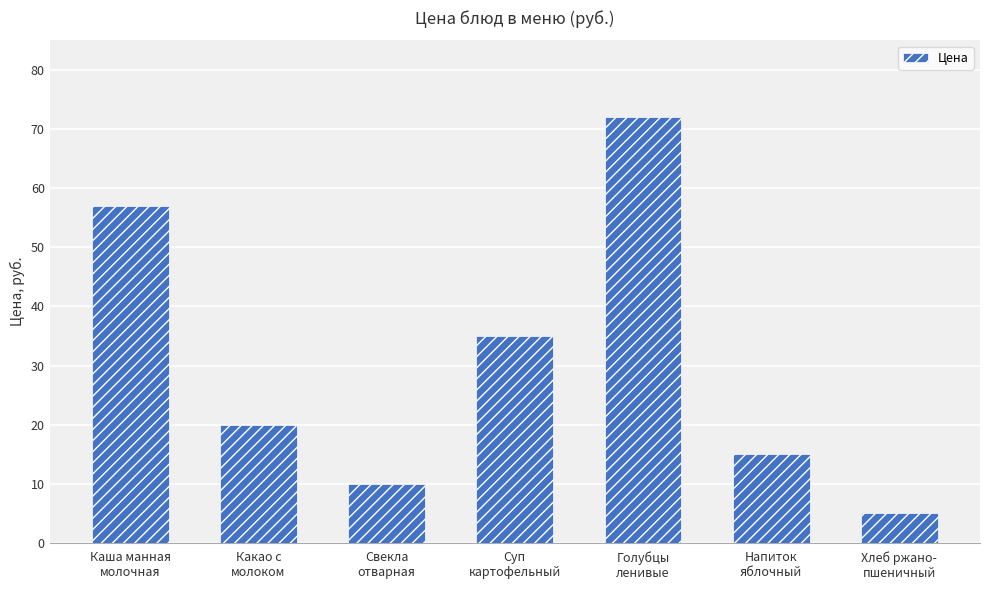

What value does the data have at Какао с
молоком, to the nearest 10?

20